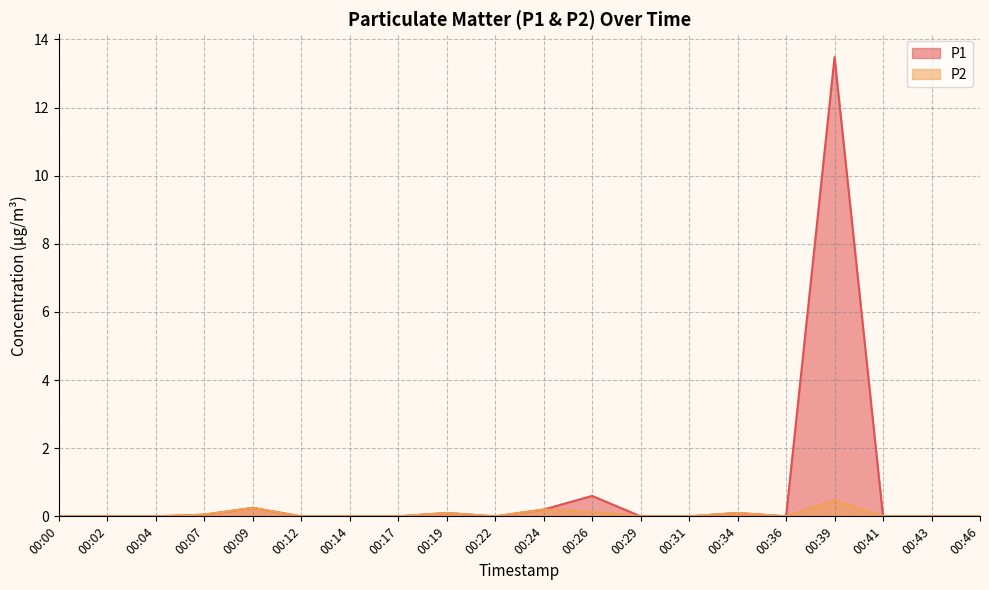

Where is the first local maximum for P1?

00:09